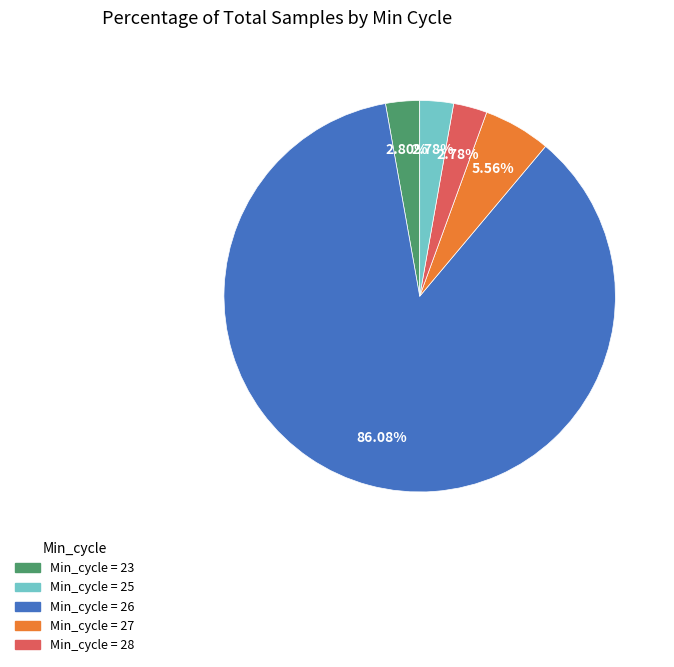

Combined, do Min_cycle = 28 and Min_cycle = 23 account for over 50%?

No